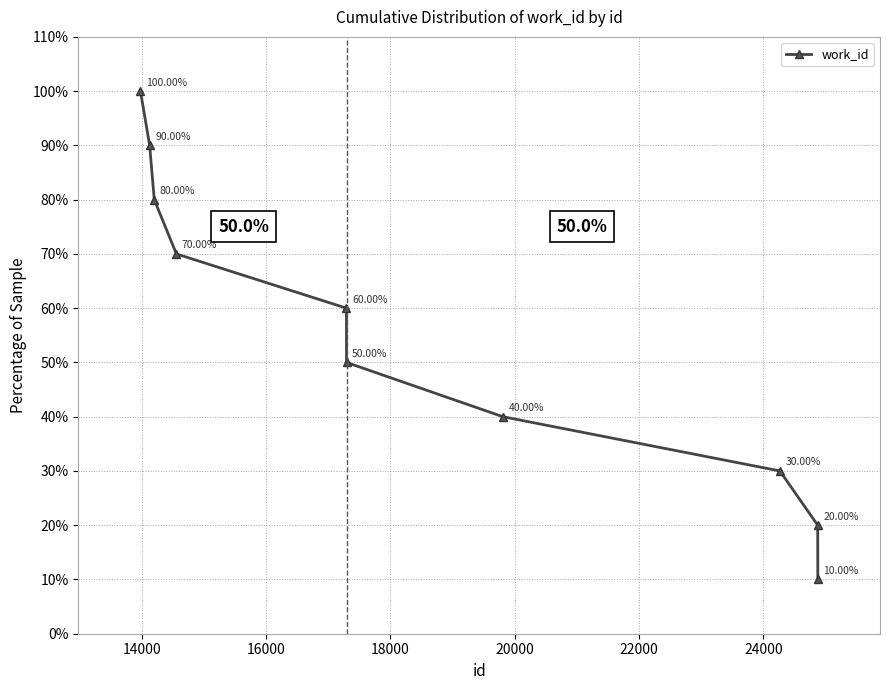

How many lines are shown in the chart?

1